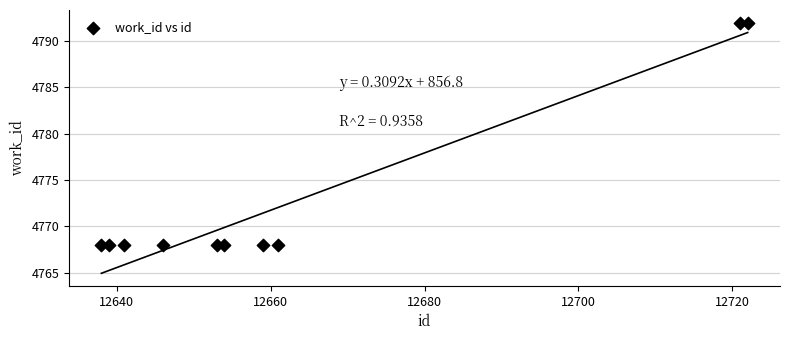

What is the range of Y values (max minus min)?

24